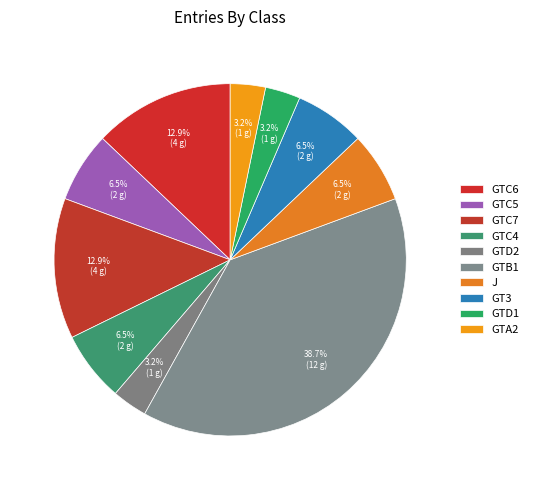

What is the largest slice in the pie chart?

GTB1